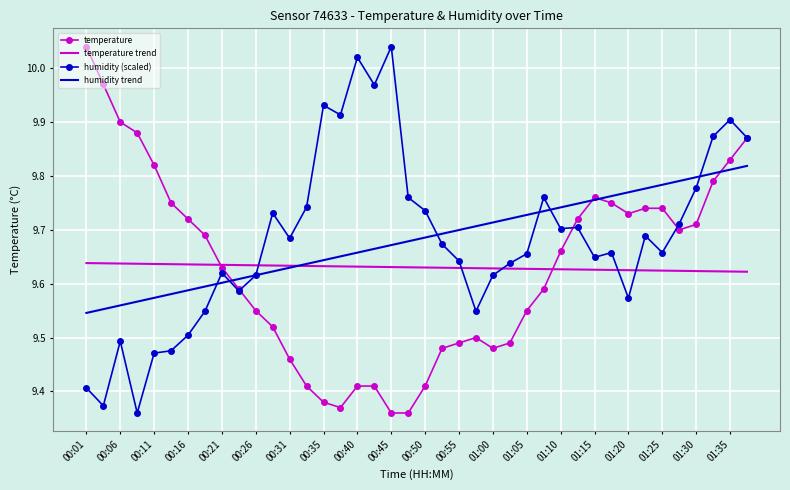

What are all the series names shown in the legend?

temperature, temperature trend, humidity (scaled), humidity trend